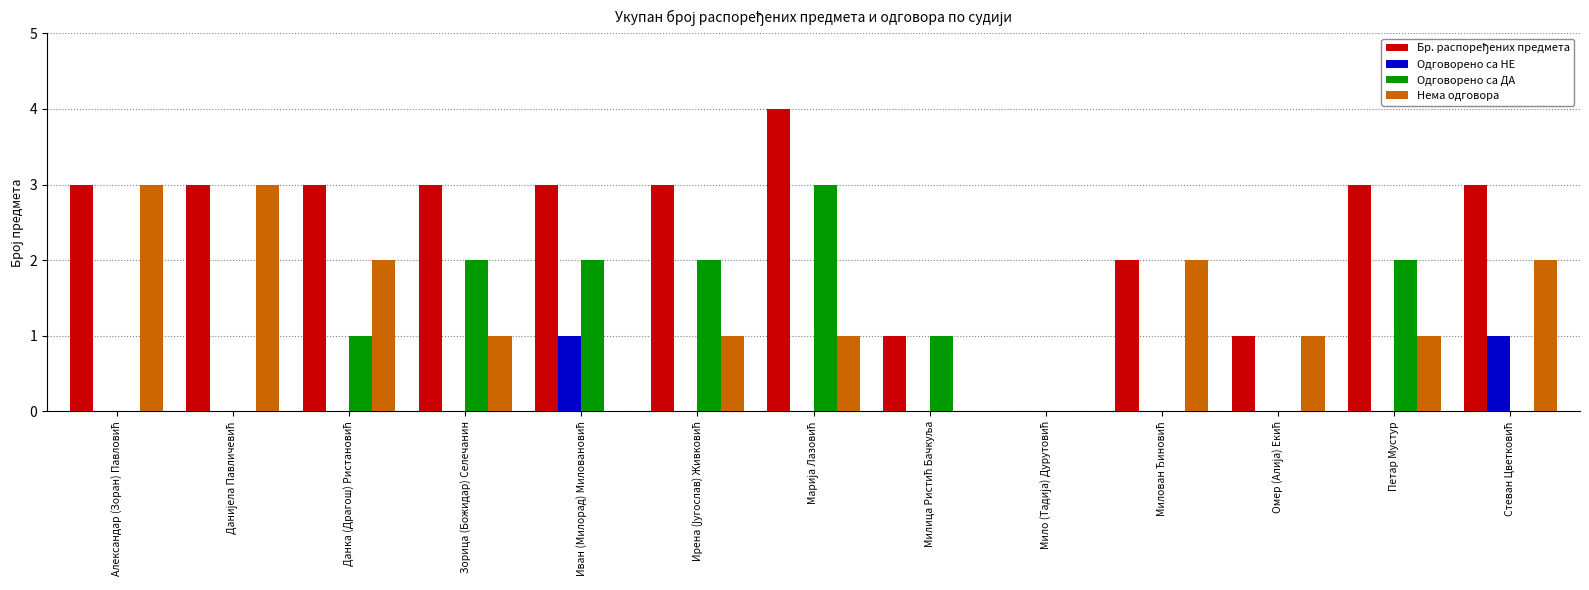

What is the sum of all Одговорено са ДА values?

13